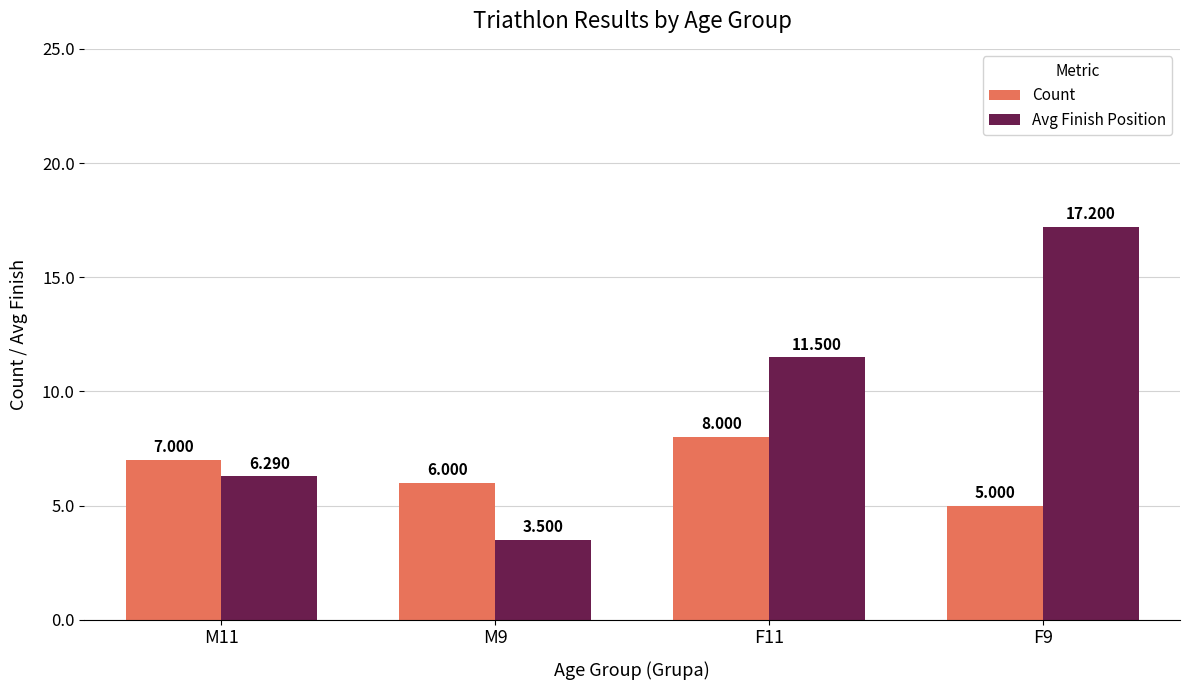

What is the label of the 4th bar from the left?

F9